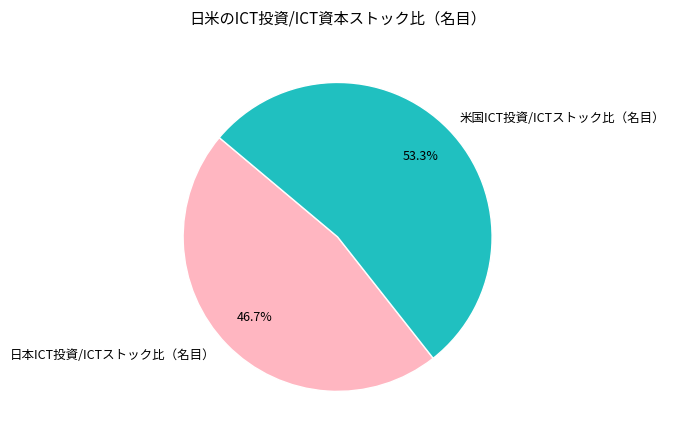

What is the ratio of the value at 米国ICT投資/ICTストック比（名目） to the value at 日本ICT投資/ICTストック比（名目）?

1.1